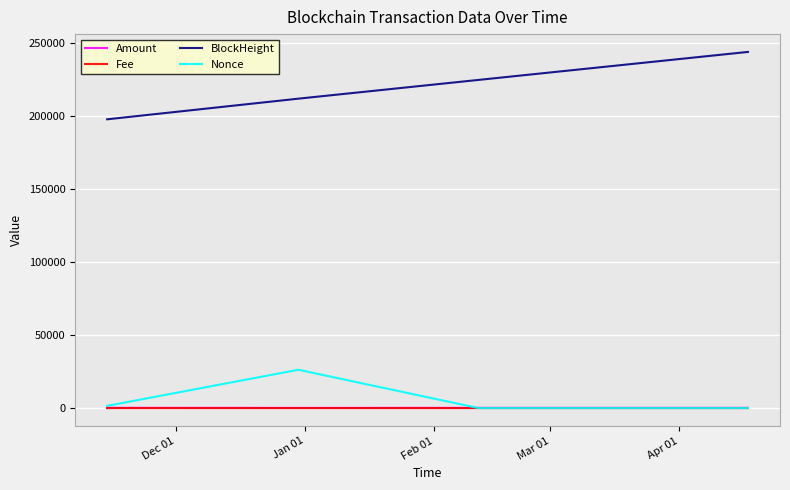

Which series has the largest total across all categories?

BlockHeight